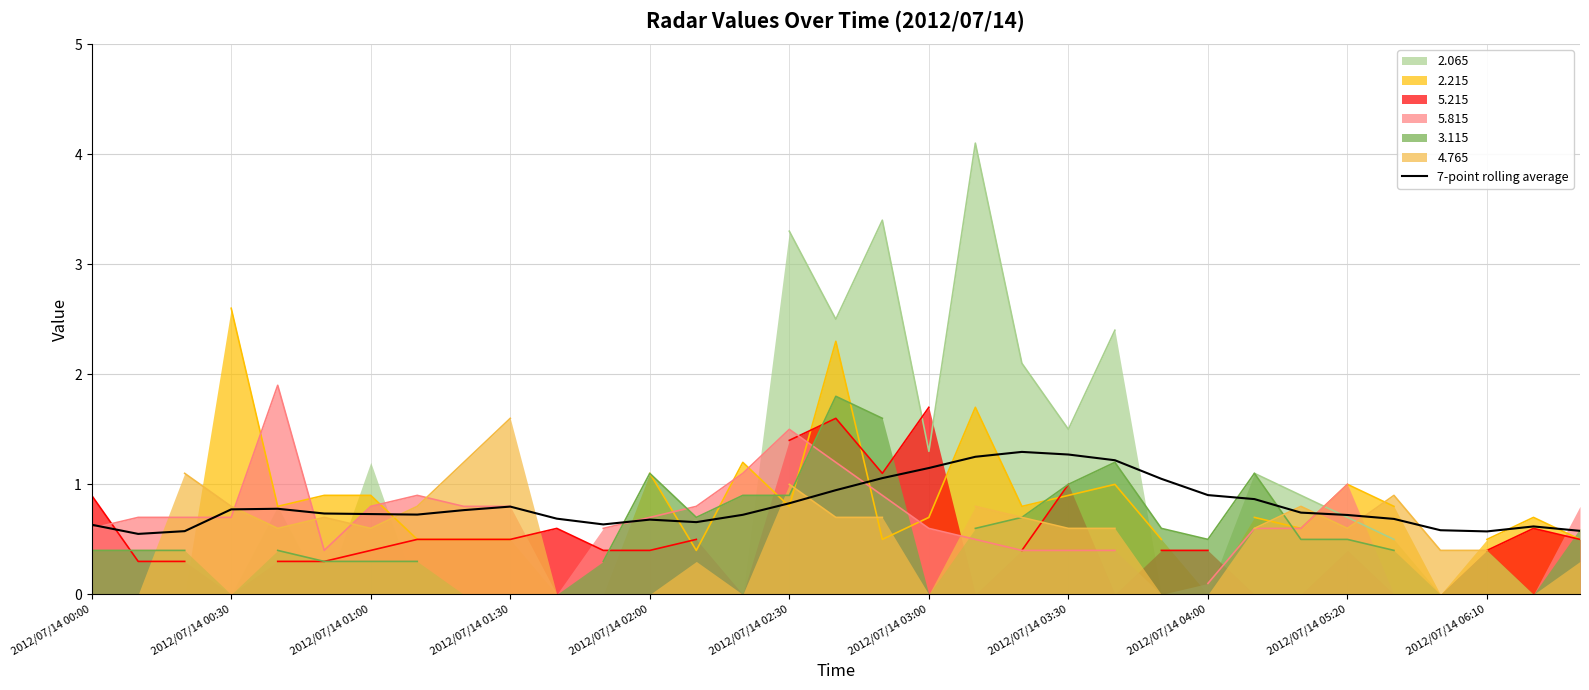

The value of 7-point rolling average at 2012/07/14 00:00 is 0.6. True or false?

True